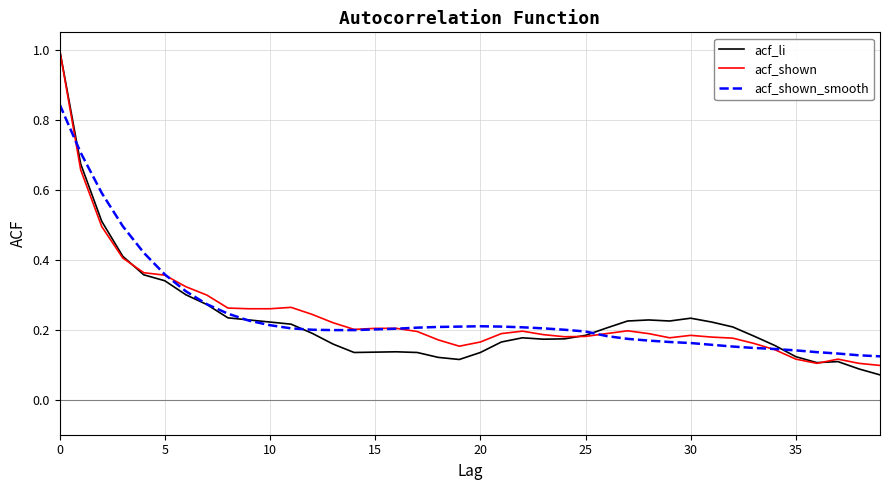

What is the lowest value of the acf_shown_smooth series?

0.1